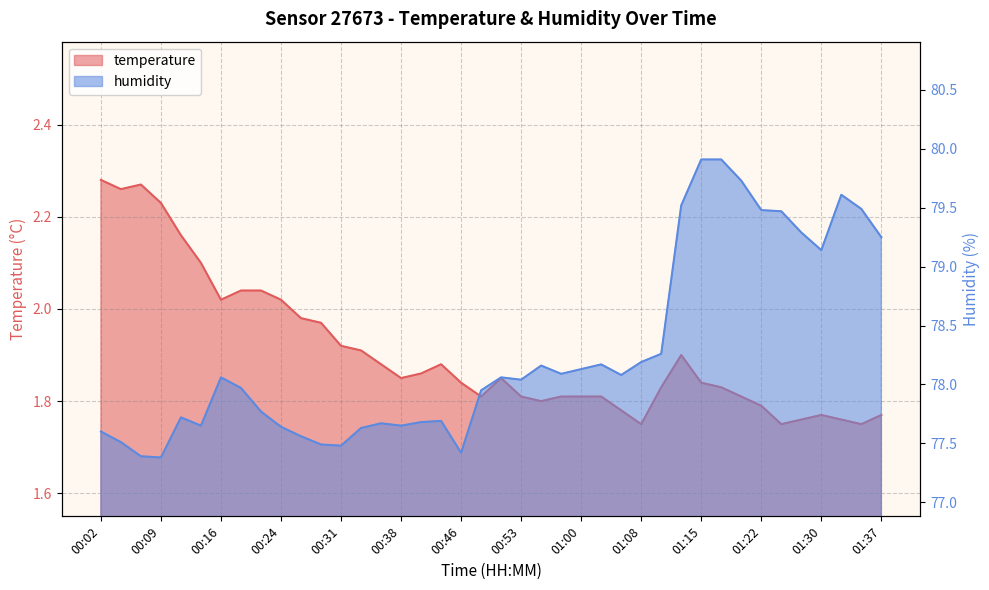

What is the label of the 20th point from the right?

00:51